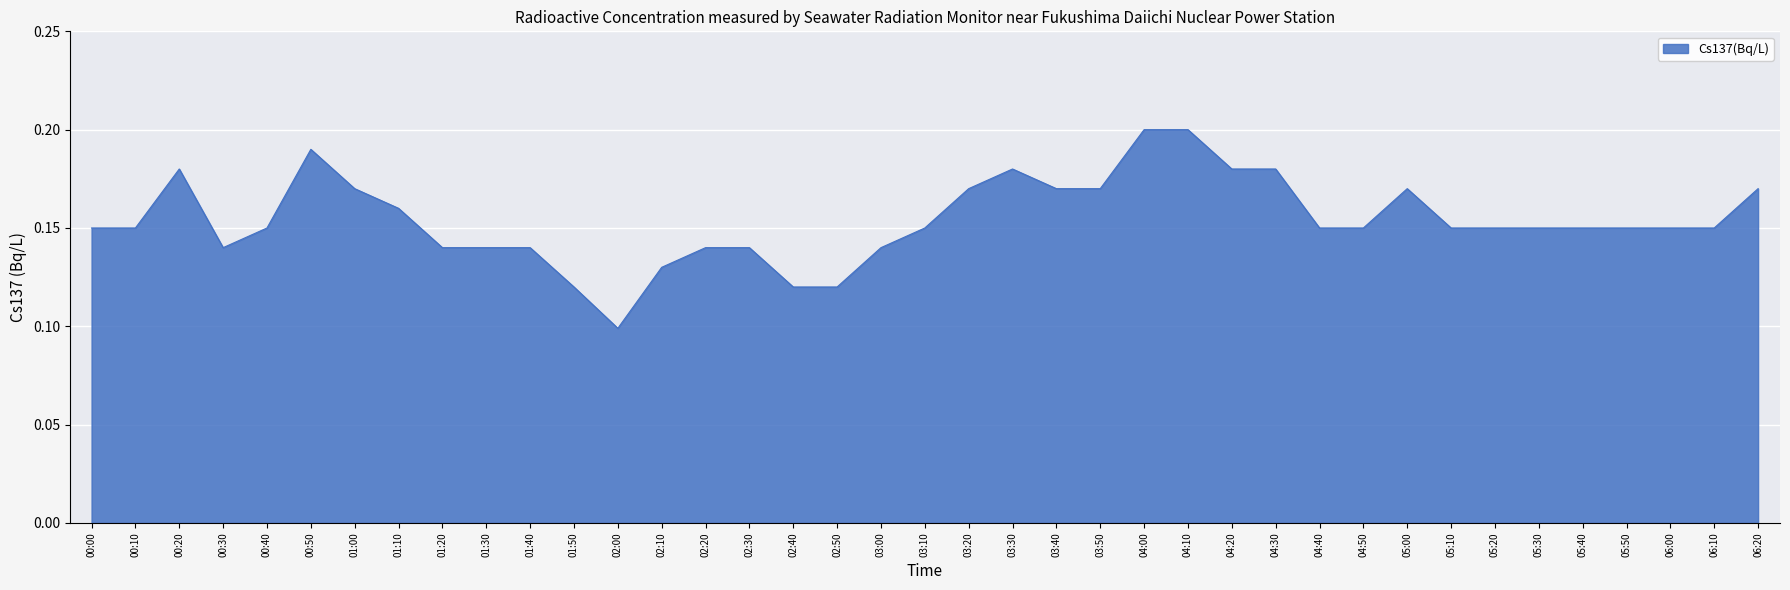

Count the number of data series in this chart.

1